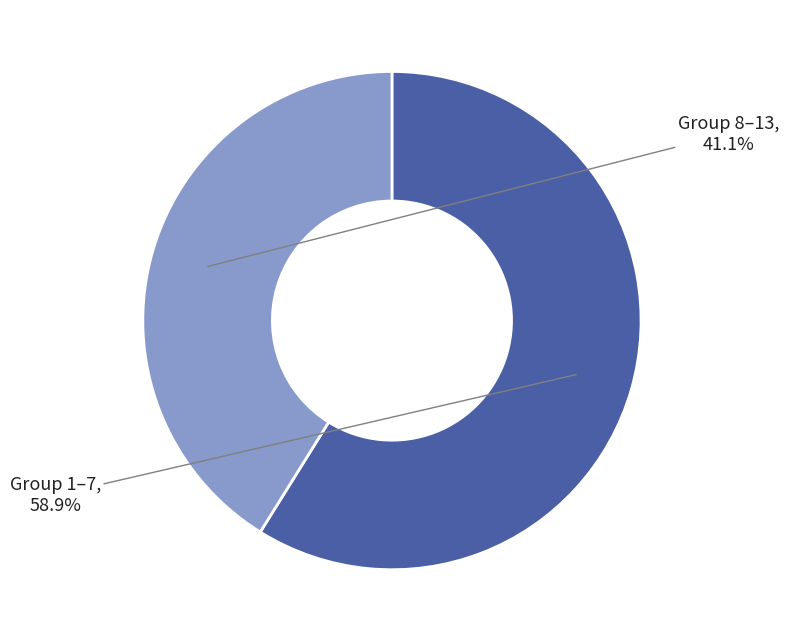

Is there any slice that represents more than half of the pie?

Yes